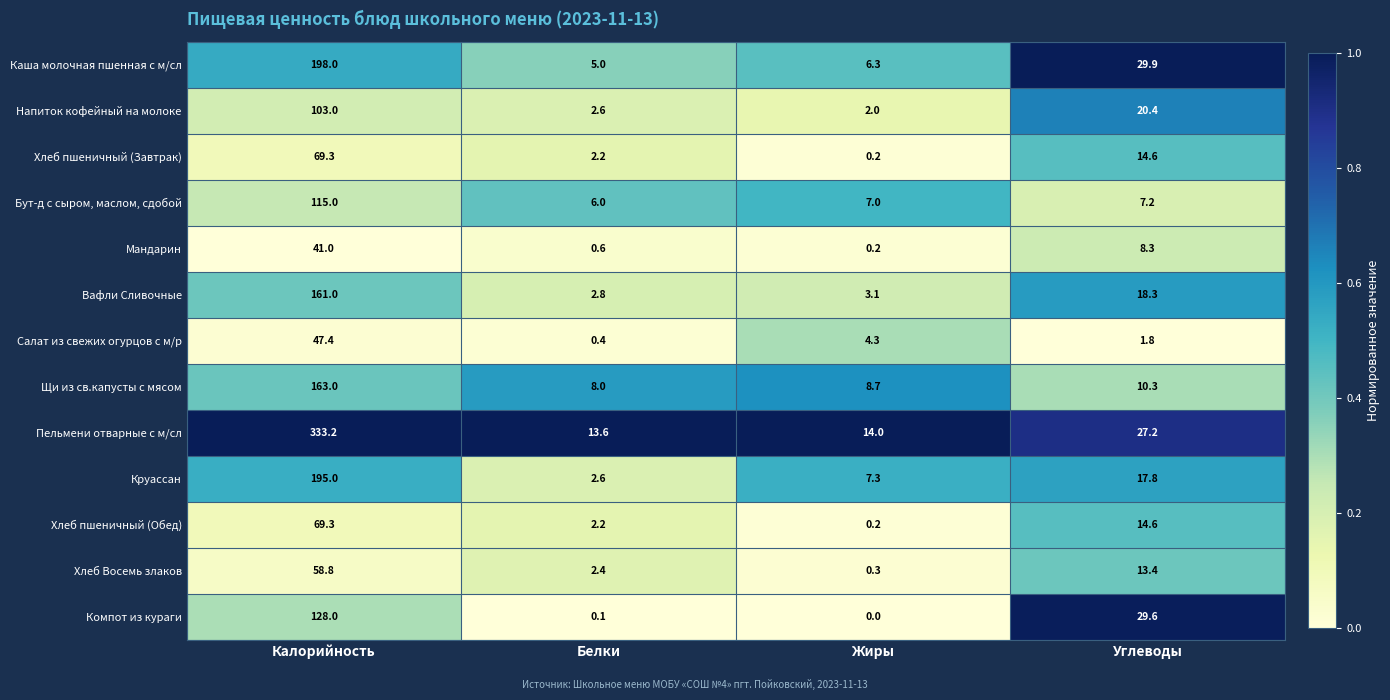

What is the maximum value shown in the chart?

333.2